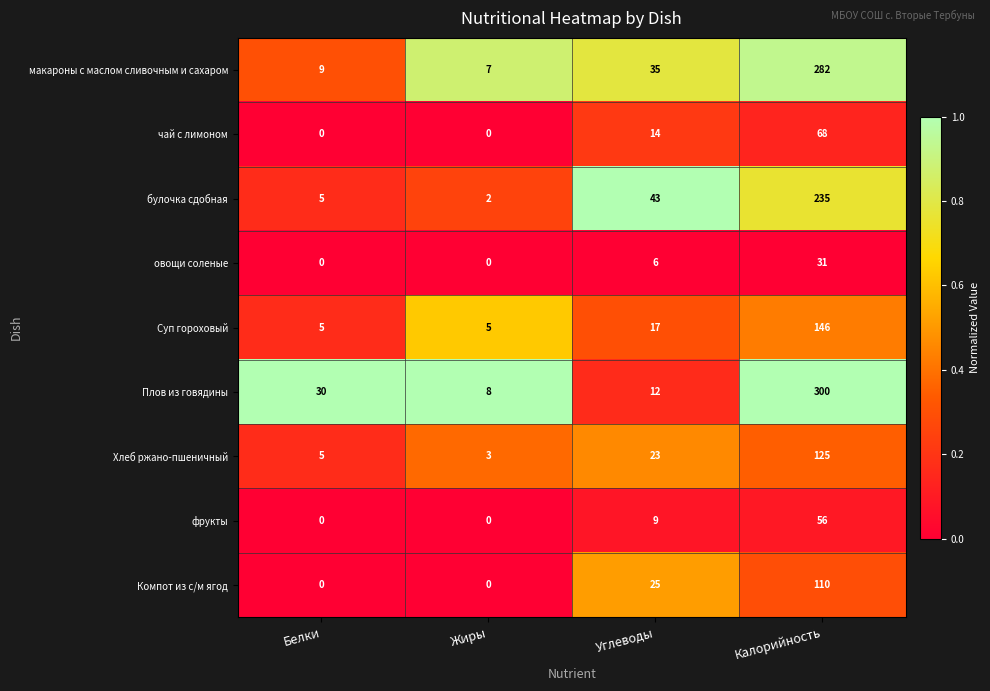

Is it true that чай с лимоном equals 24 at Жиры?

False